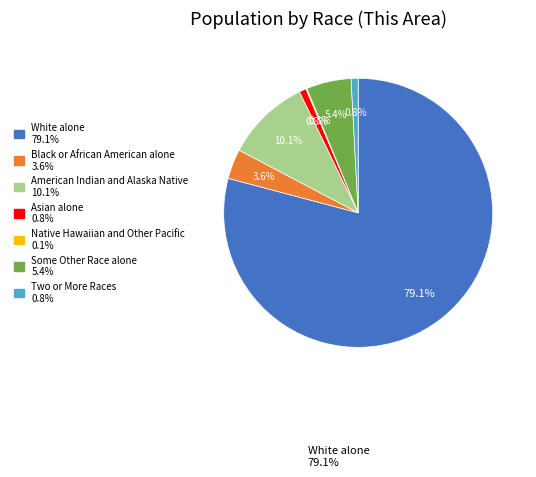

Is there a majority slice in this chart?

Yes